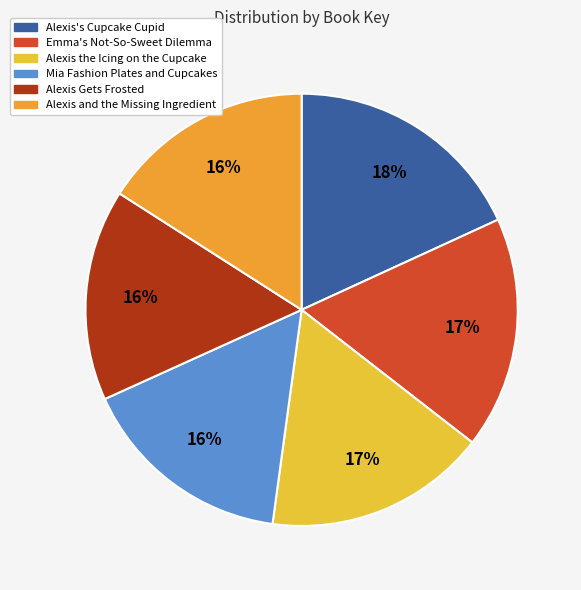

Which category has the smallest portion of the pie?

Alexis Gets Frosted